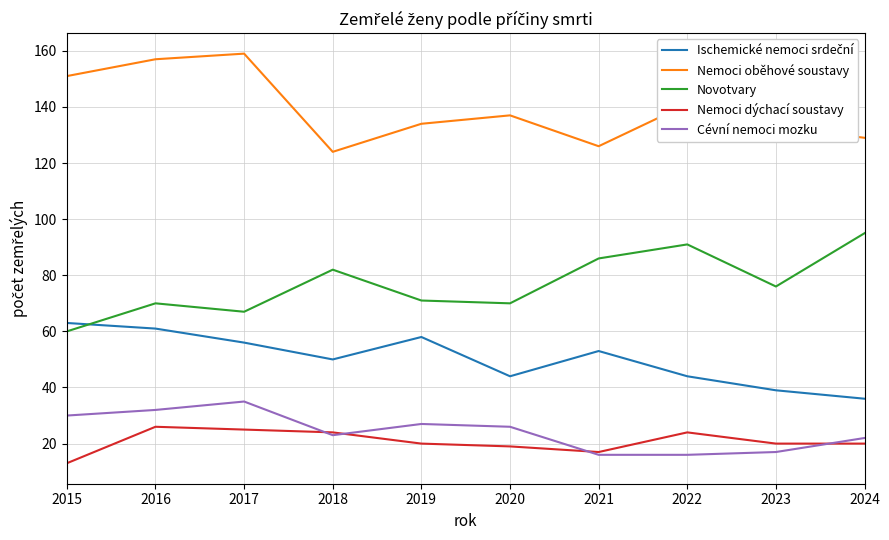

At how many categories does at least one series exceed 32?

10